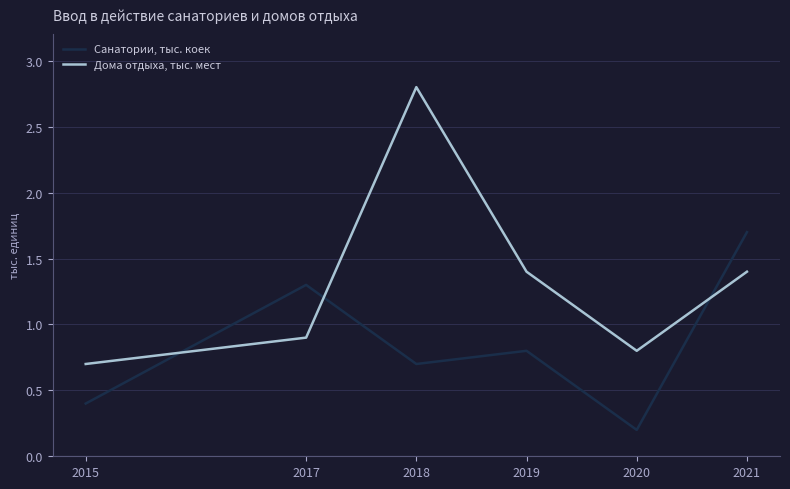

What is the maximum value shown in the chart?

2.8